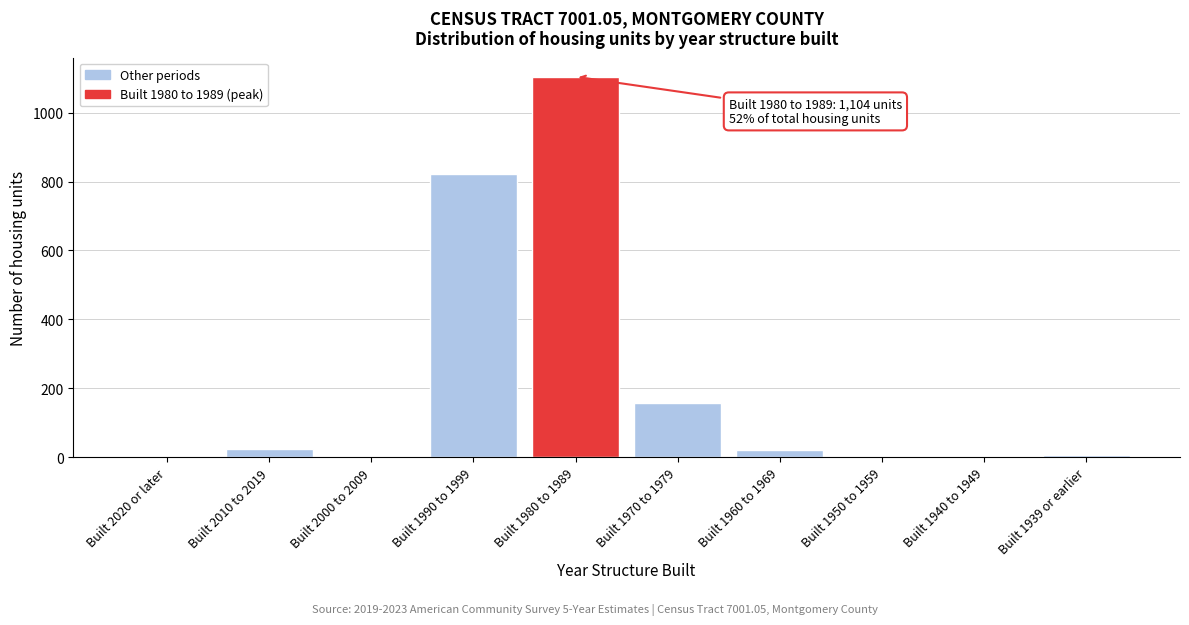

Is it true that the value at Built 1970 to 1979 is 159?

True